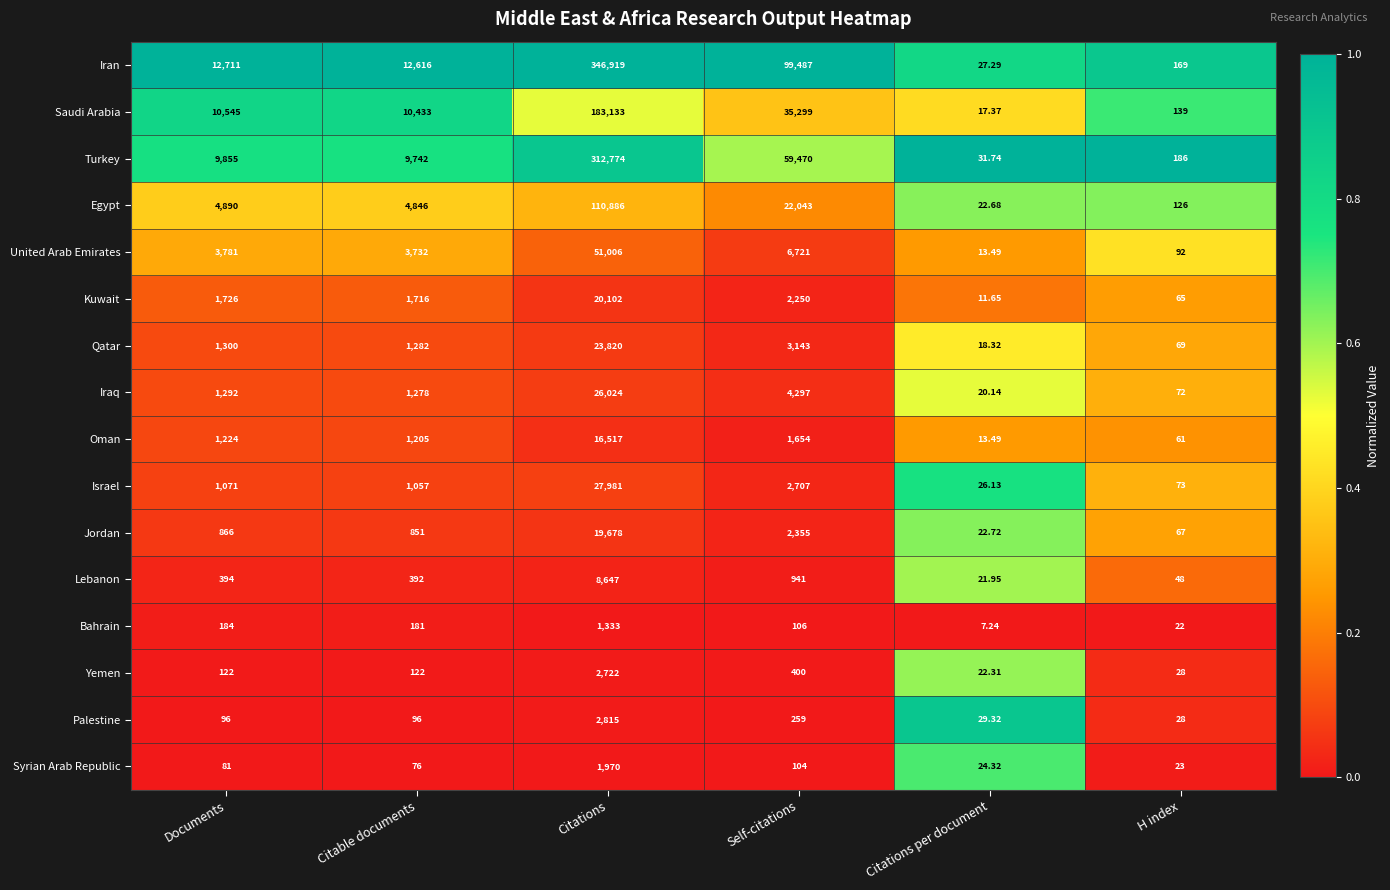

At which label does Iraq reach its minimum?

Citations per document